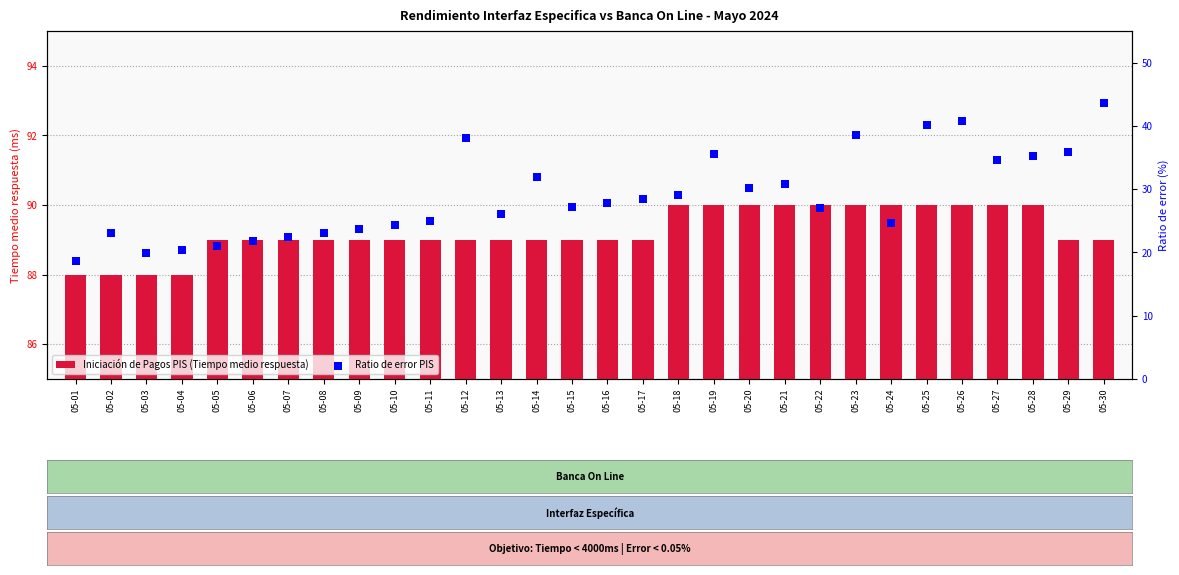

Which series reaches the maximum Y coordinate?

Iniciación de Pagos PIS (Tiempo medio respuesta)